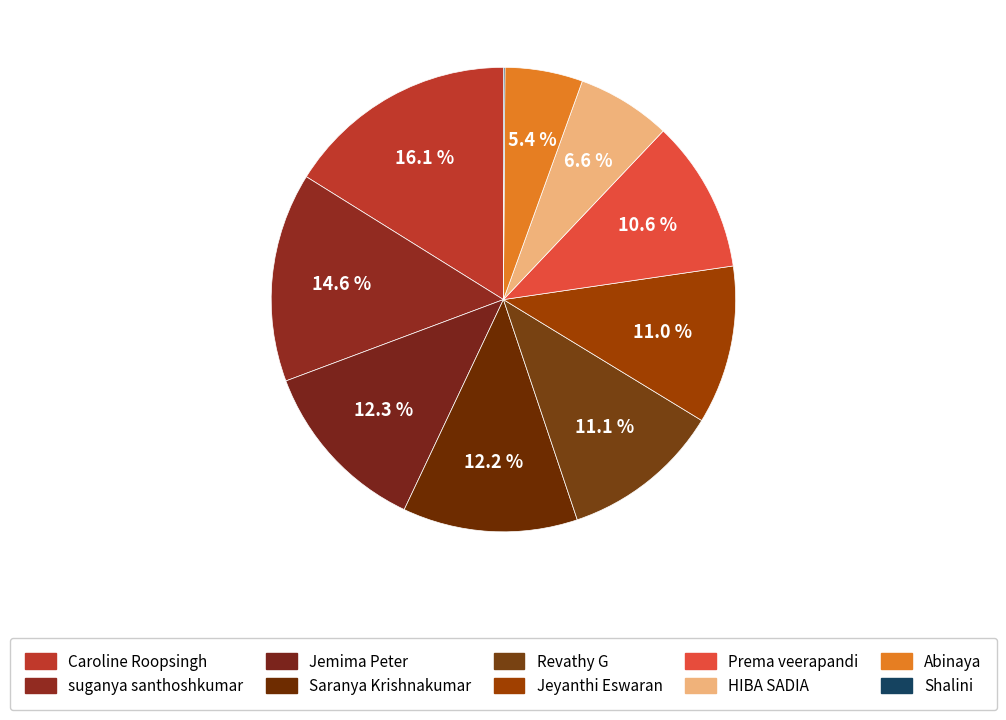

Does any single category account for the majority?

No